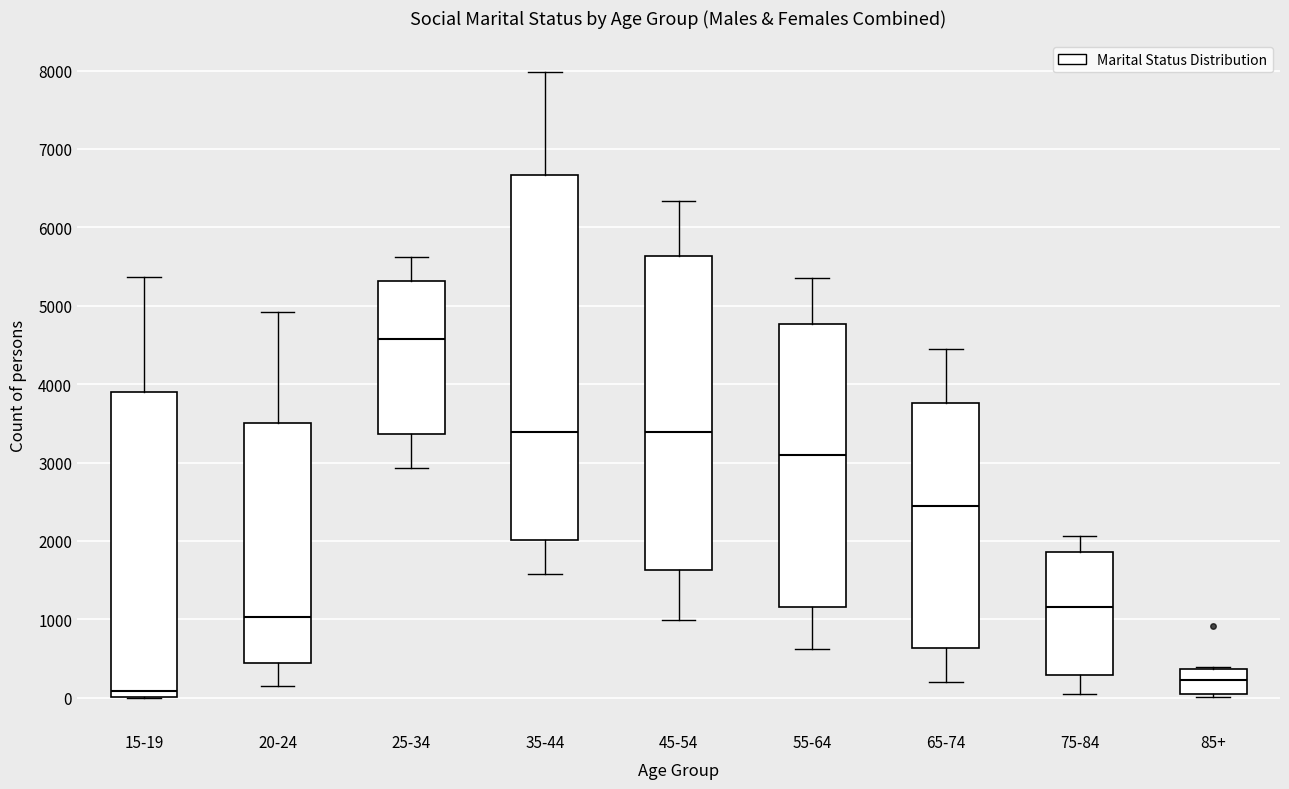

Which box's median line is the lowest?

15-19